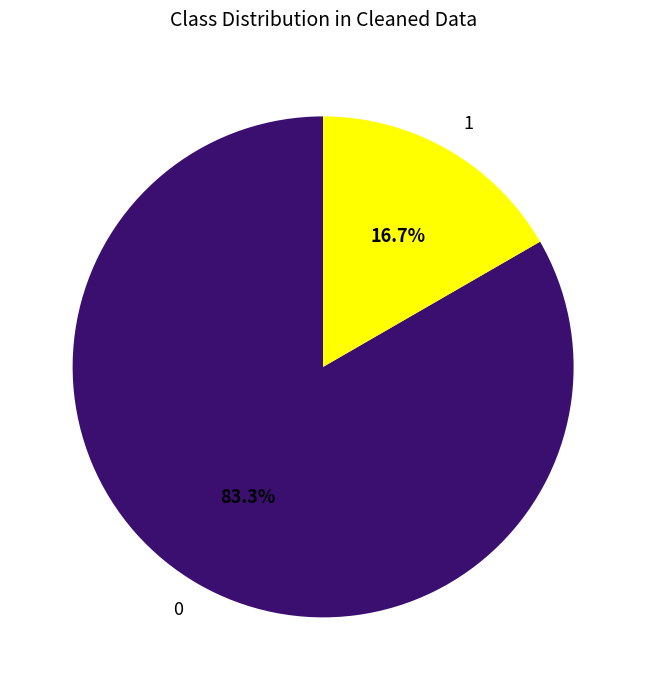

Is 0 the majority of the pie?

Yes